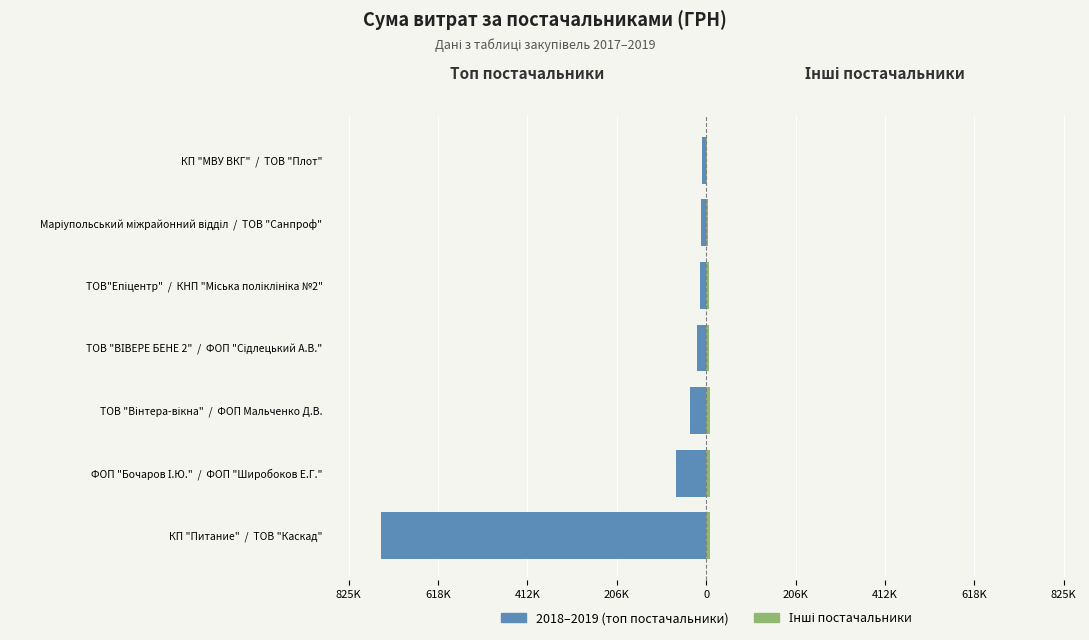

How many bars are there in total?

14